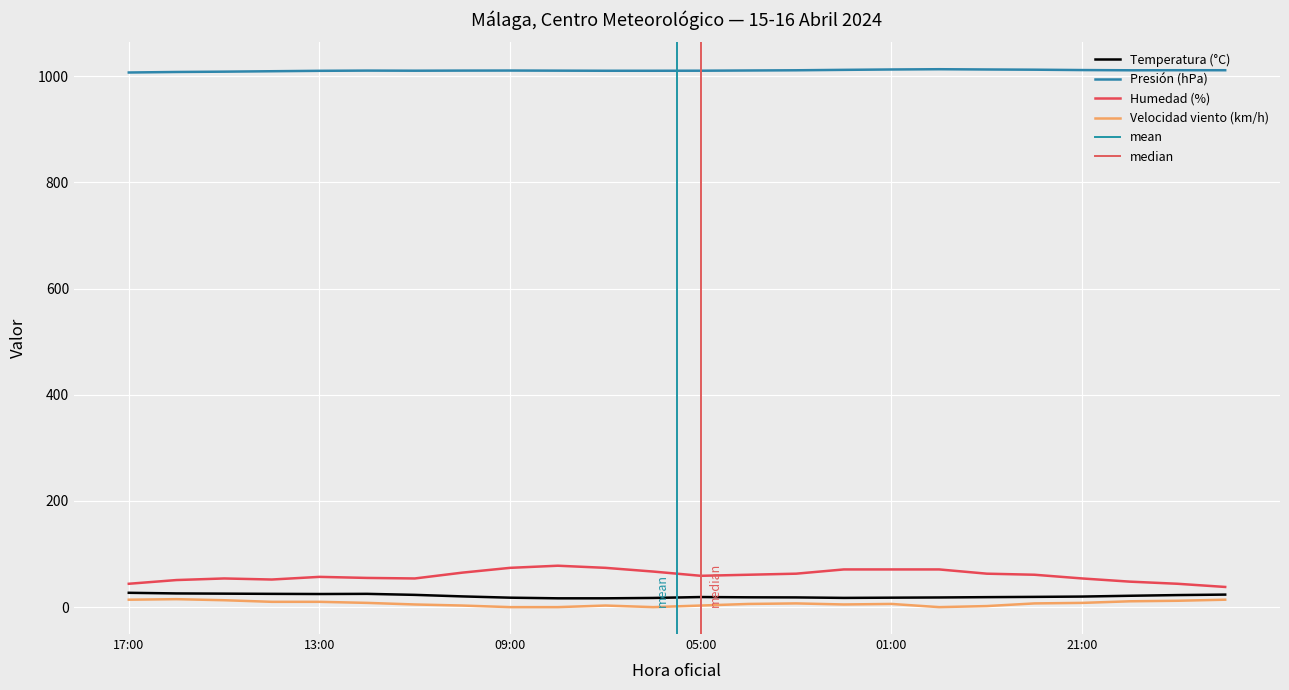

At which category is the sum across all series the highest?

01:00